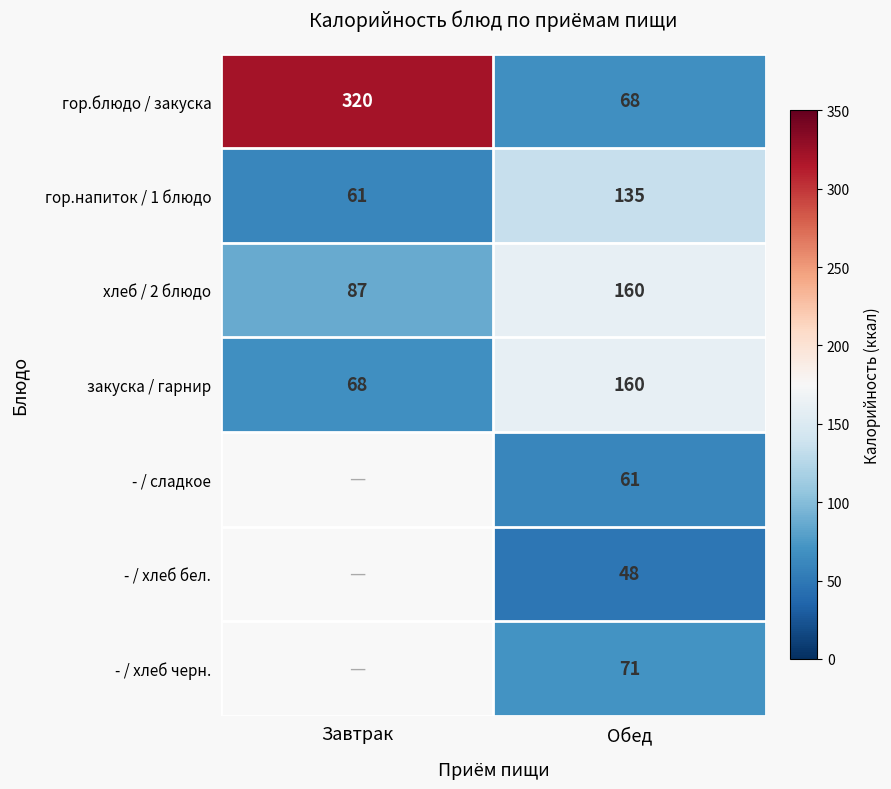

How many data points does each series have?

2